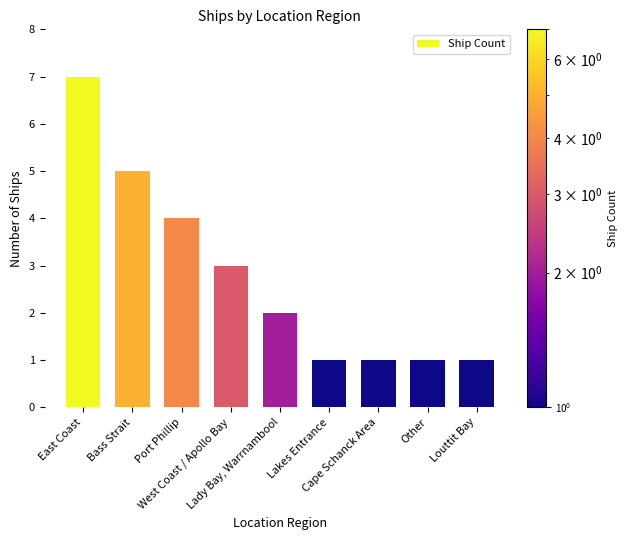

At which category does the chart reach its peak across all series?

East Coast